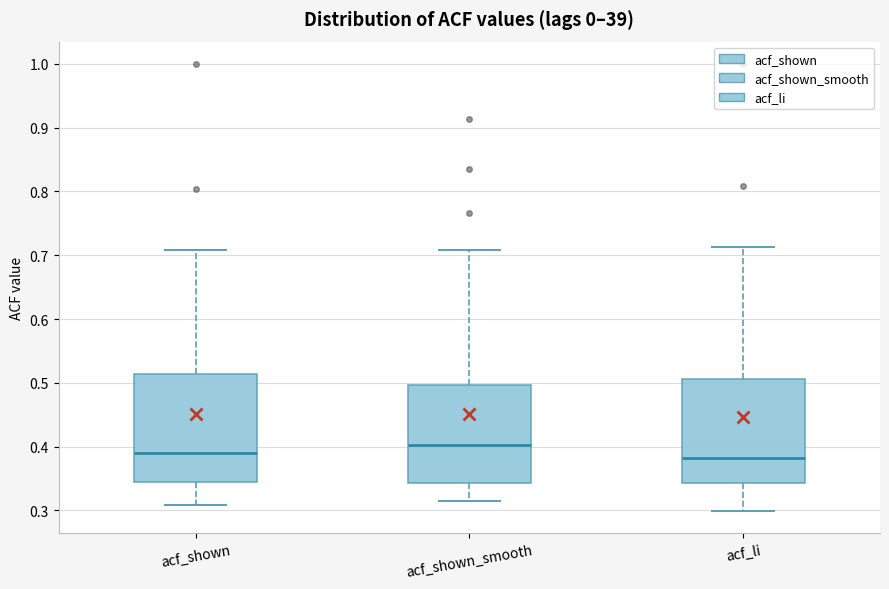

Reading left to right, read every box against the y-axis: the position of its median line, the range the box covers, and the ends of its whiskers. The values are not printed on the chart, so give them approximately, as read against the axis.

acf_shown: median 0.39, box 0.35 to 0.51, whiskers 0.31 to 0.71
acf_shown_smooth: median 0.40, box 0.34 to 0.50, whiskers 0.32 to 0.71
acf_li: median 0.38, box 0.34 to 0.51, whiskers 0.30 to 0.71